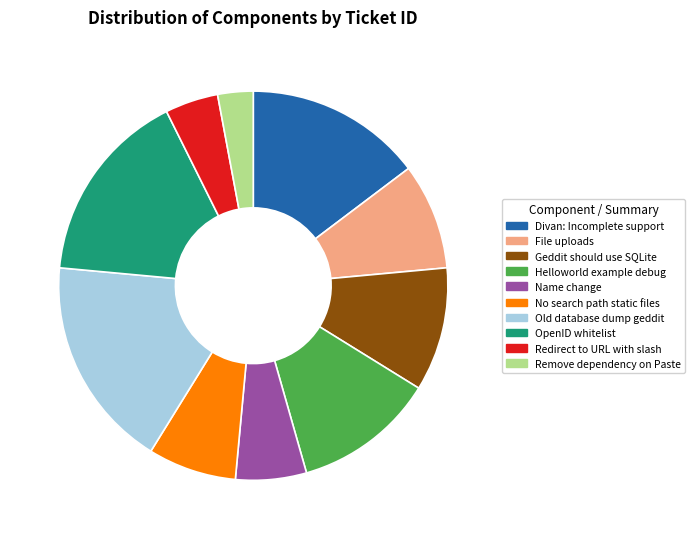

Count the number of slices in the pie.

10